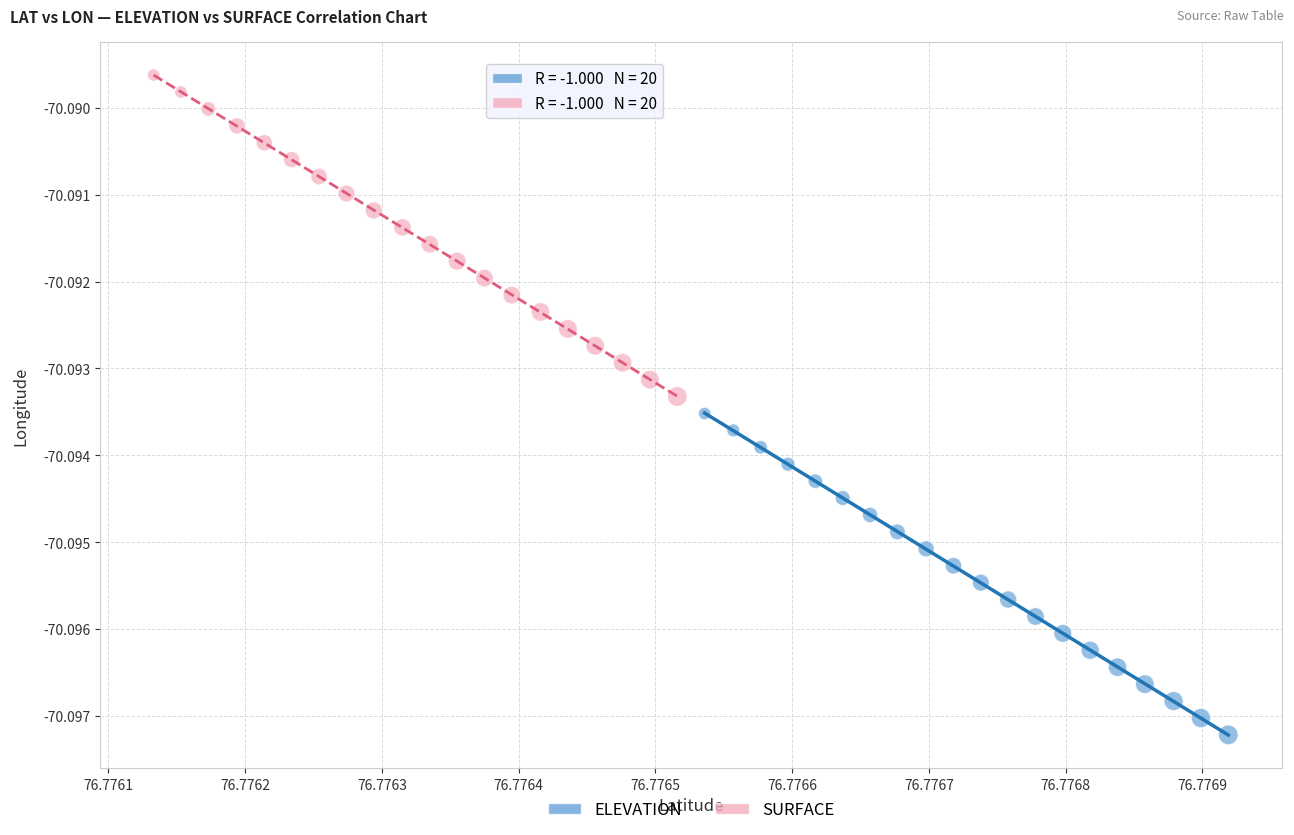

What are all the series names shown in the legend?

ELEVATION, SURFACE